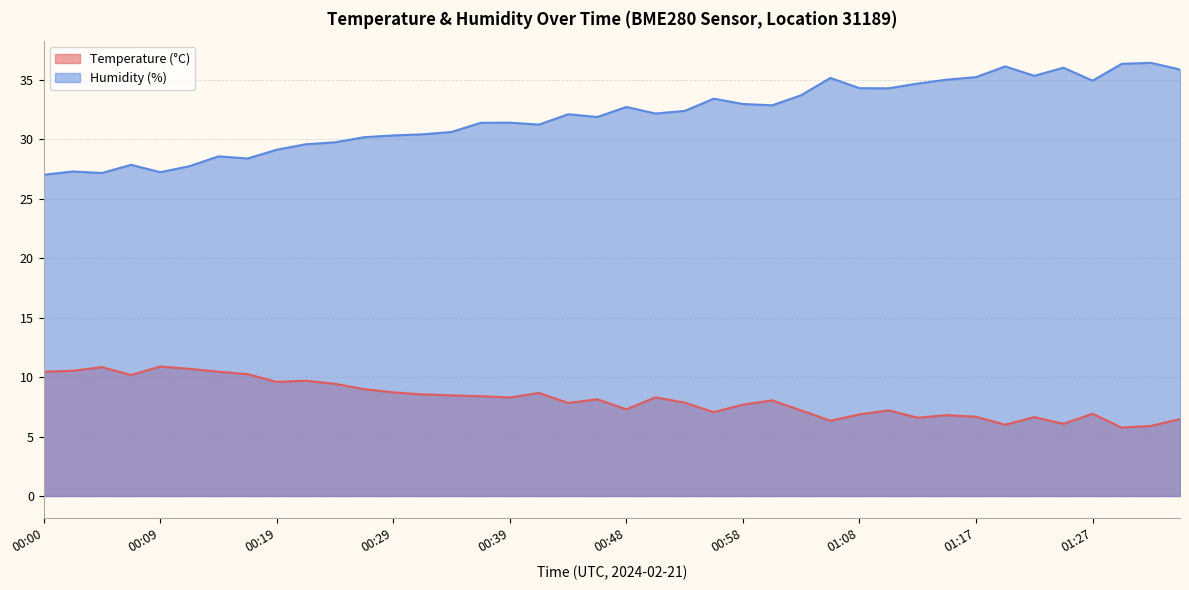

True or false: Humidity (%) has more than 2 points higher than both neighbors.

True